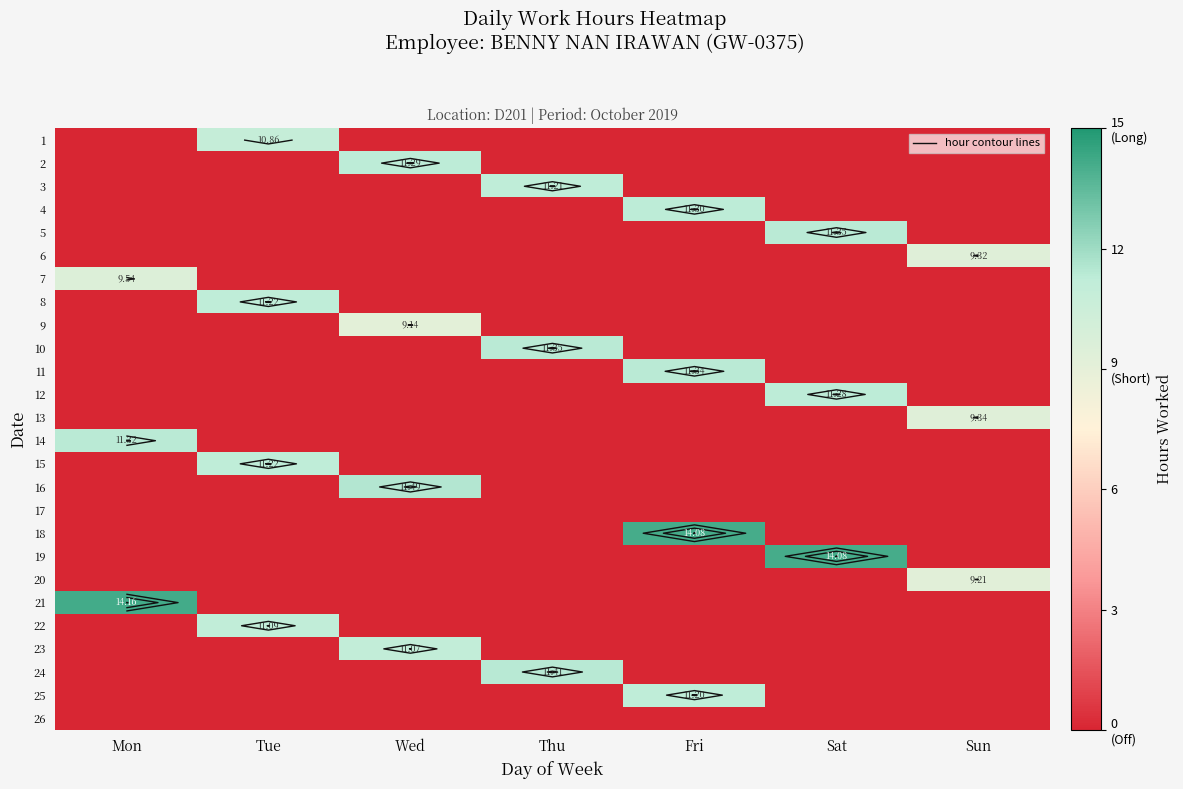

The 16 series shows 0.0 at Tue. True or false?

True